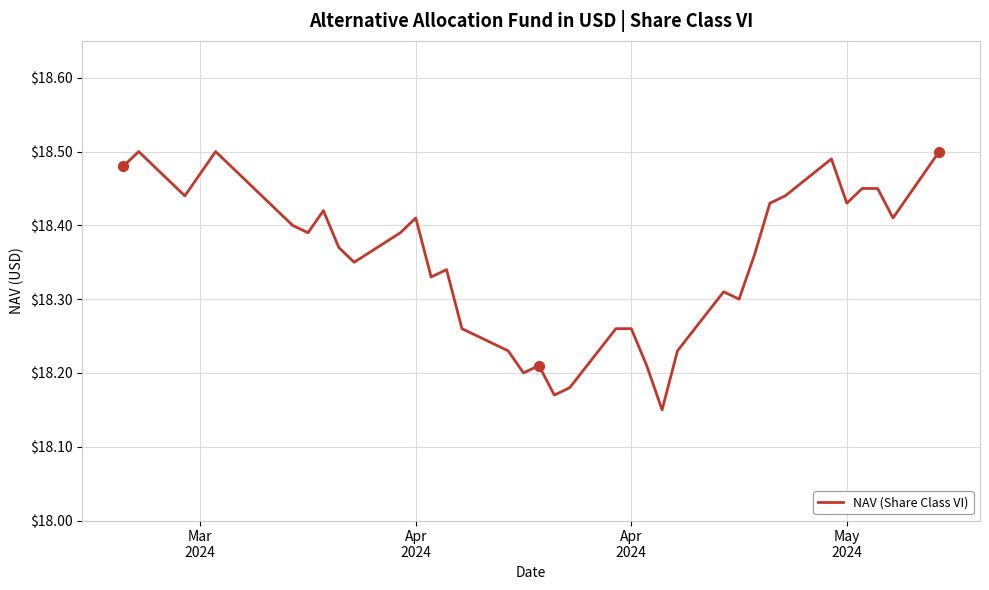

How many lines are shown in the chart?

1